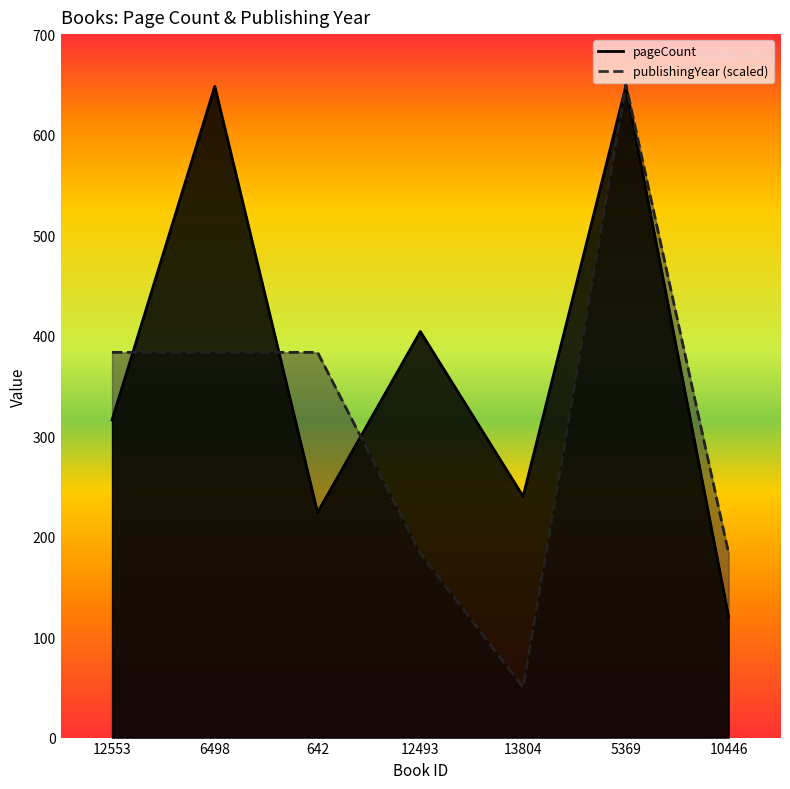

True or false: pageCount has a value of 404.0 at 12493.

True